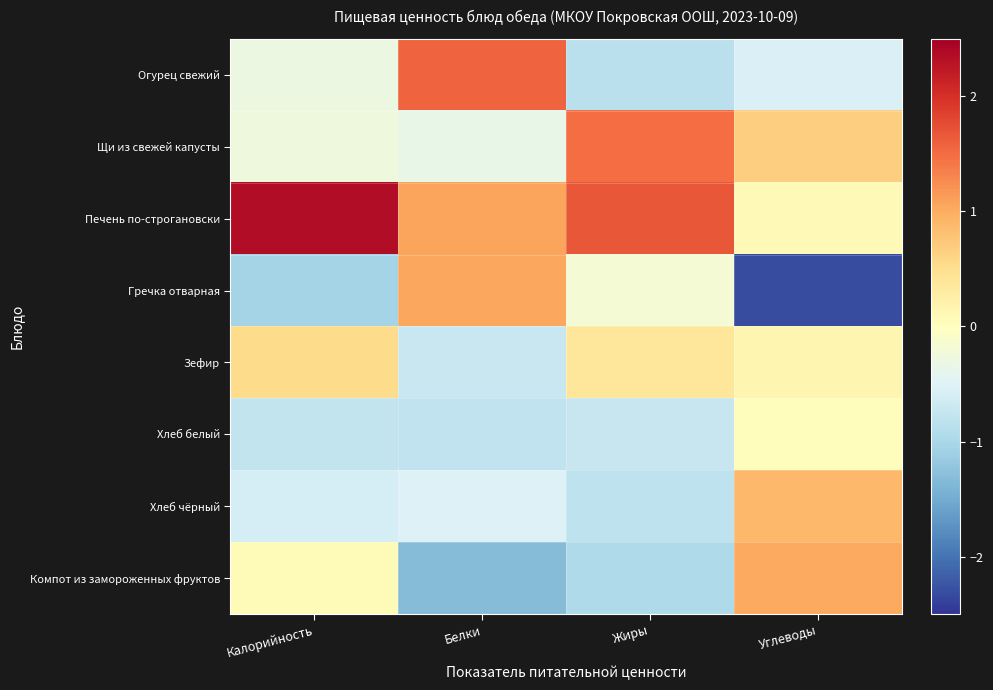

At how many categories does at least one series exceed 0?

4